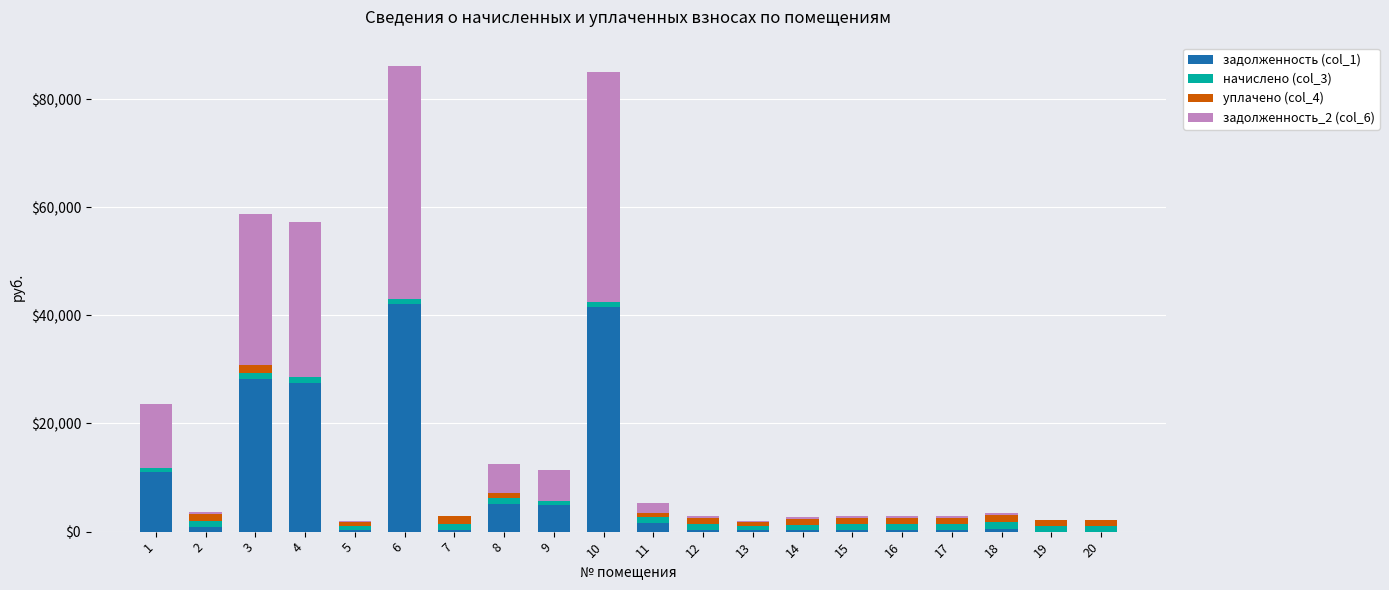

The value of задолженность (col_1) at 20 is 16788.8. True or false?

False